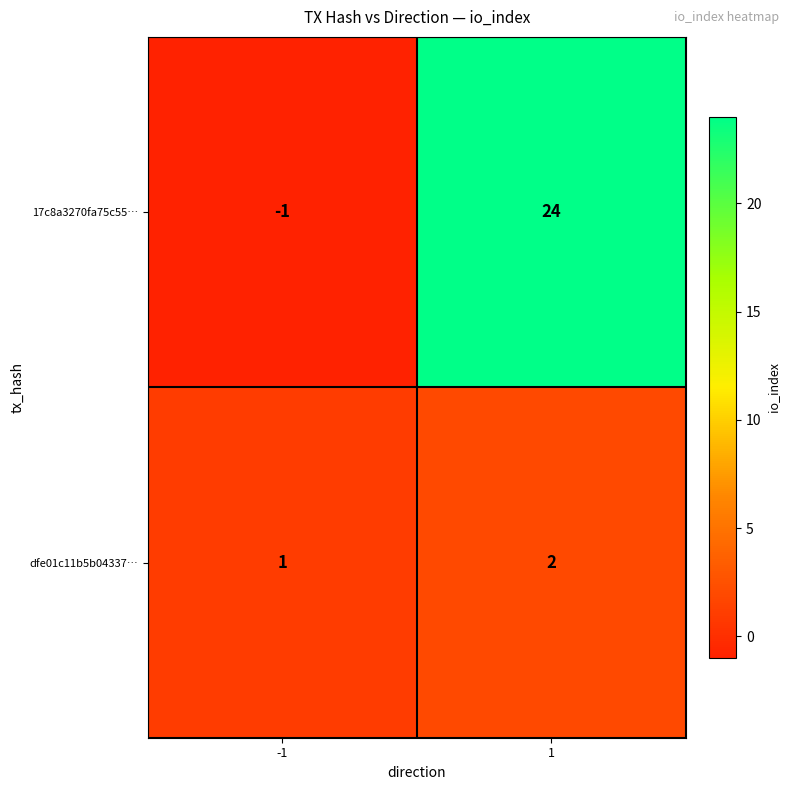

List the series in order of their peak value, lowest first.

dfe01c11b5b04337…, 17c8a3270fa75c55…